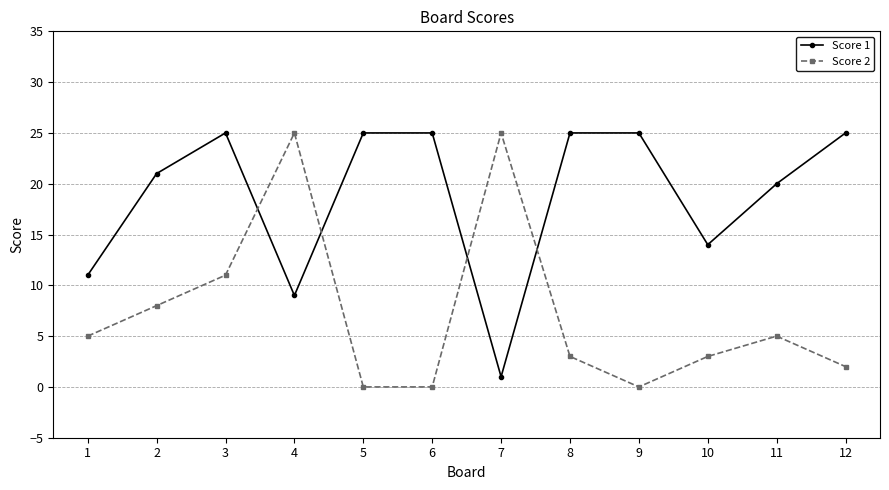

What is the total value across all series at 7?

26